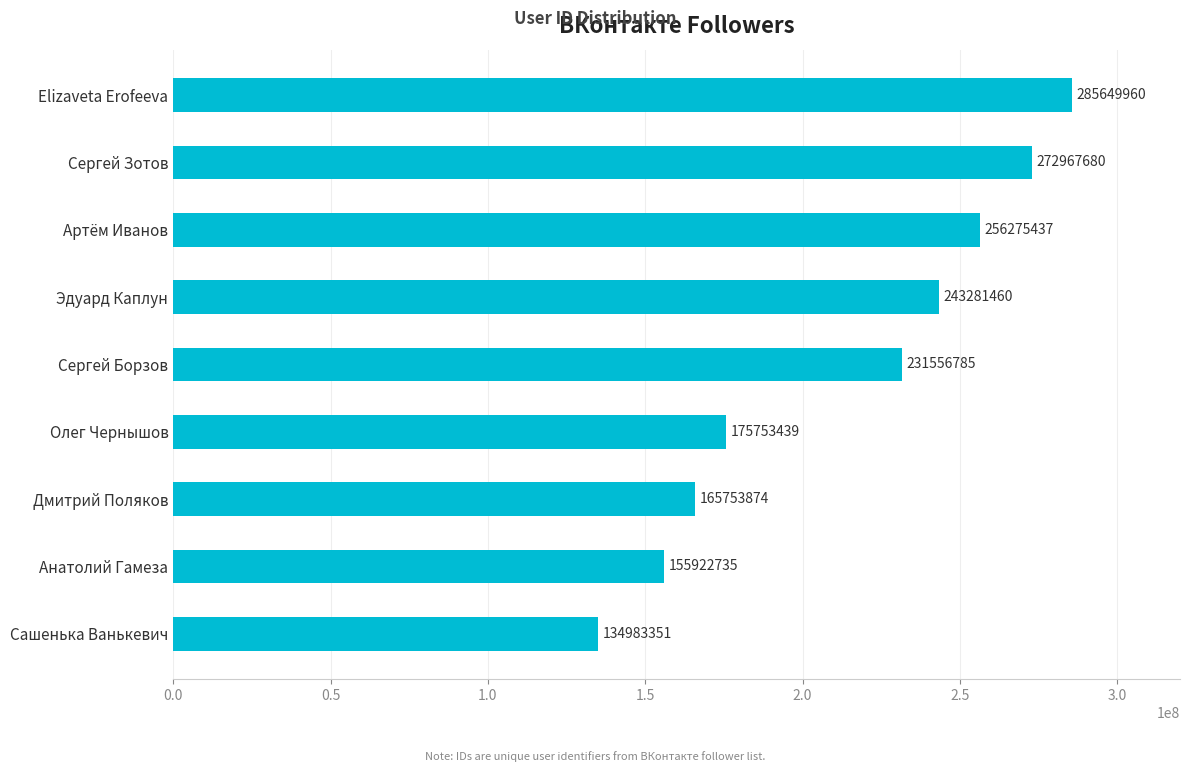

How many data points does each series have?

9